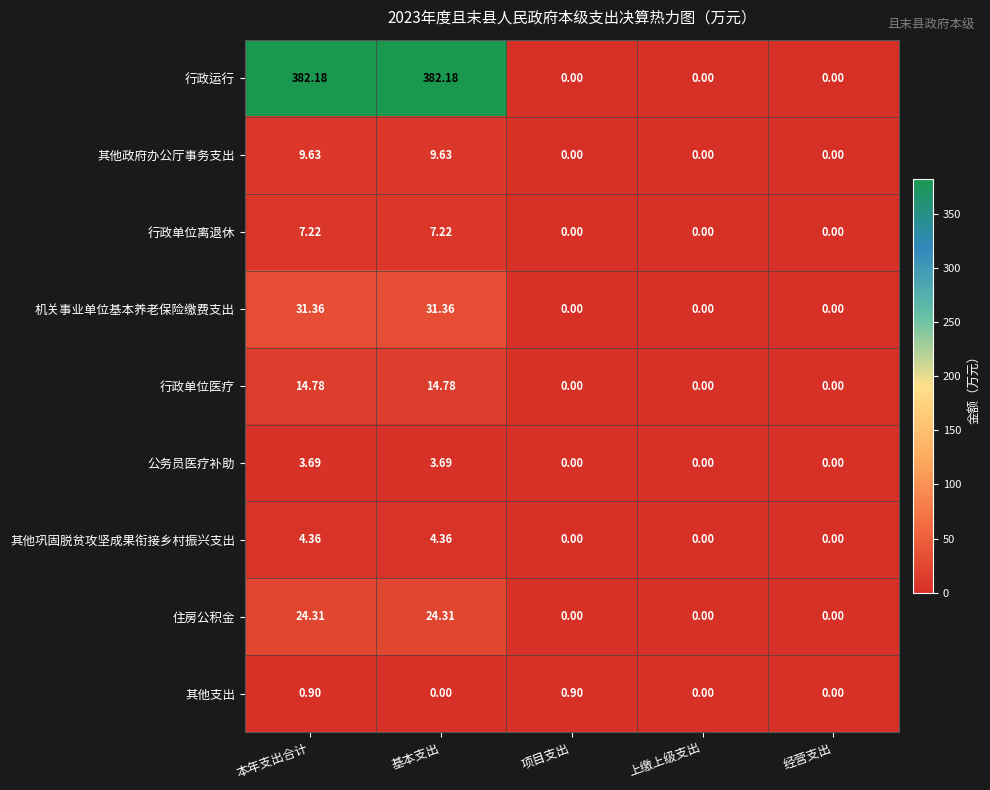

Which series changed the most between 基本支出 and 项目支出?

行政运行